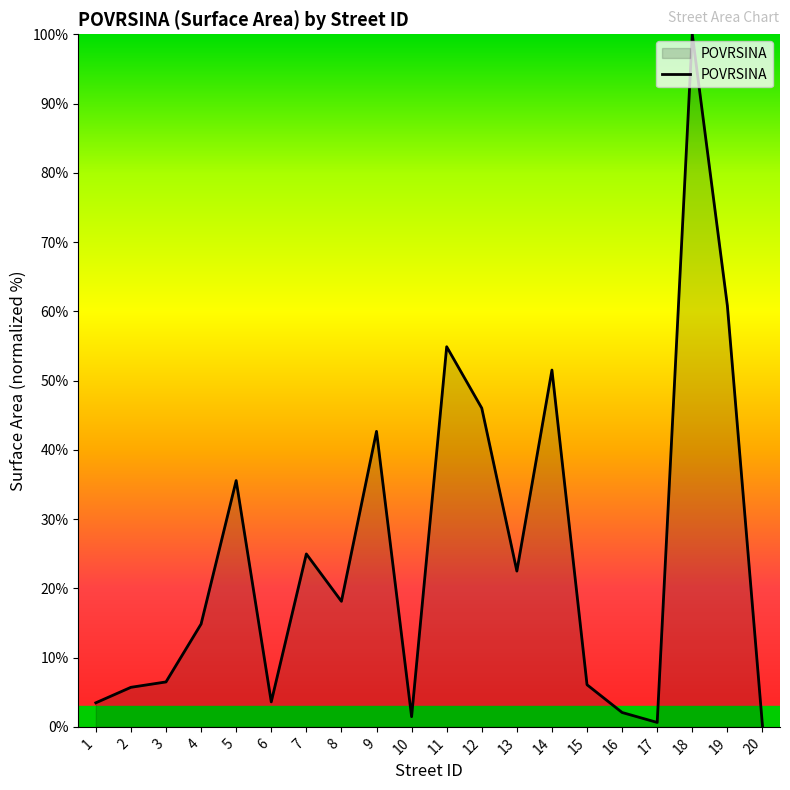

True or false: the data shows 35.6 at 5.

True